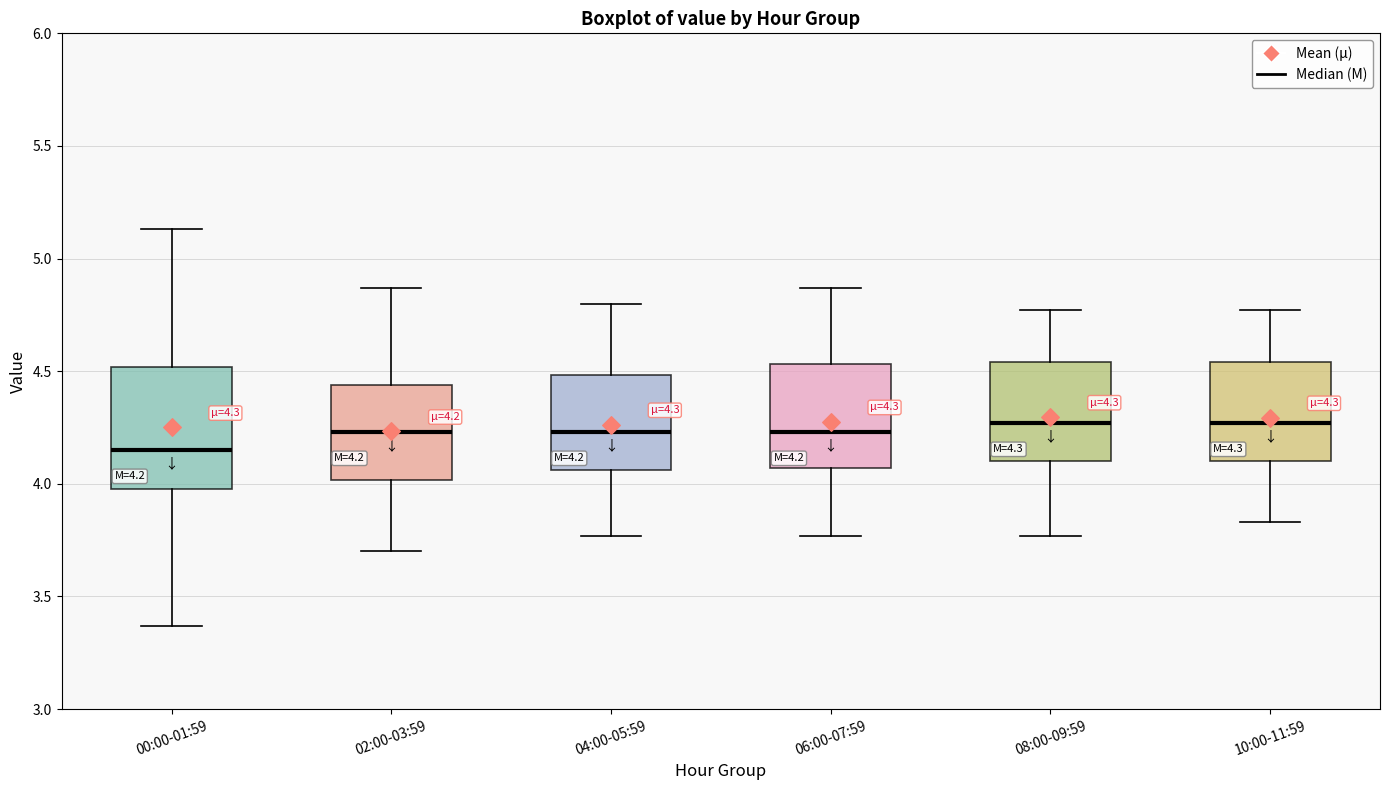

Which box's median line is the lowest?

00:00-01:59